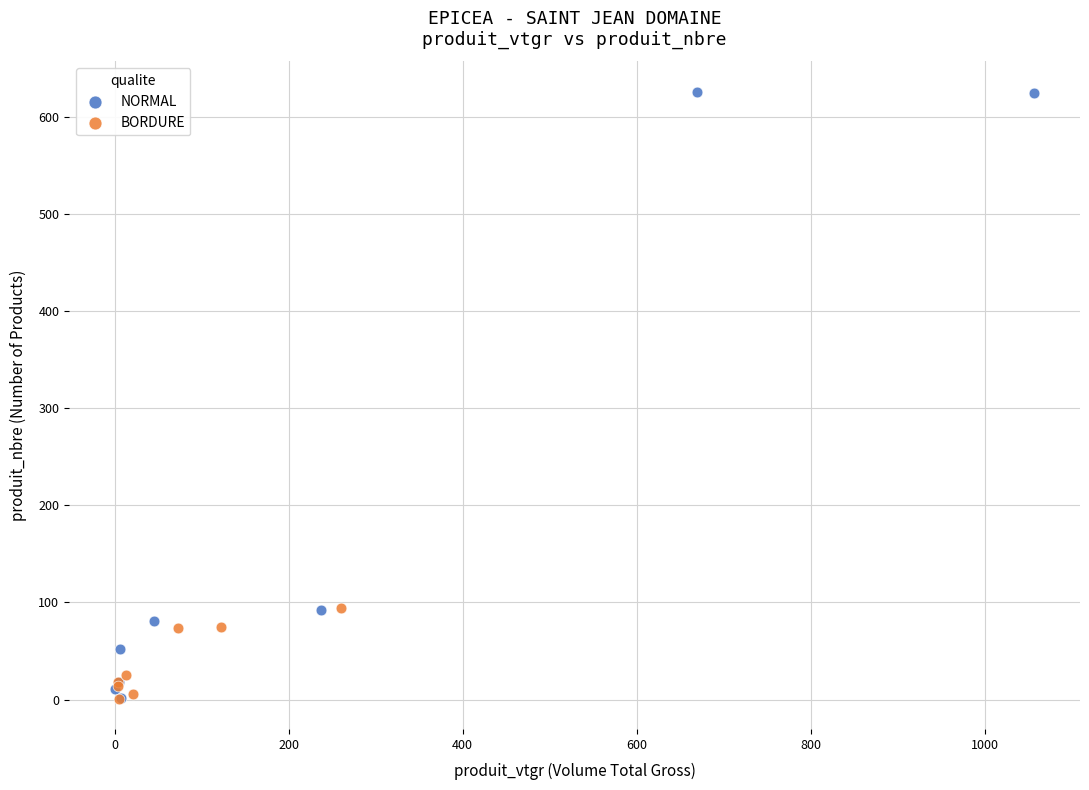

Which series has the widest spread of Y values?

NORMAL